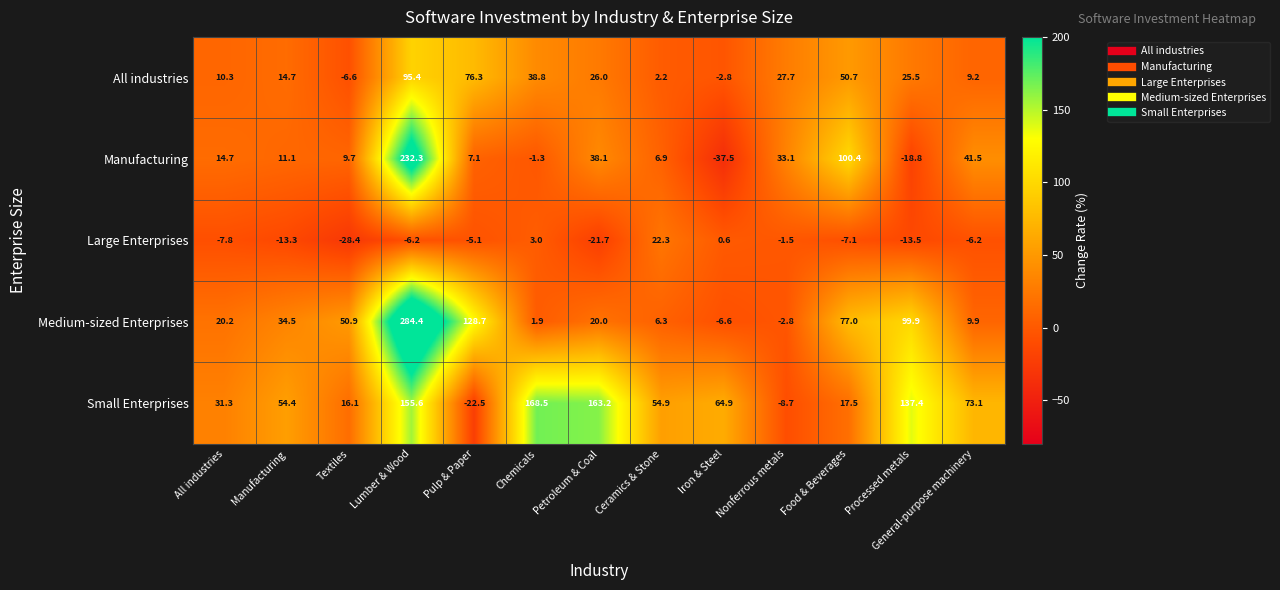

What is the spread (max minus min) of values at Processed metals?

156.2